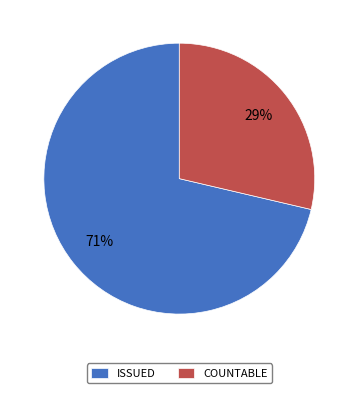

To the nearest percent, what is the combined percentage of COUNTABLE and ISSUED?

100%